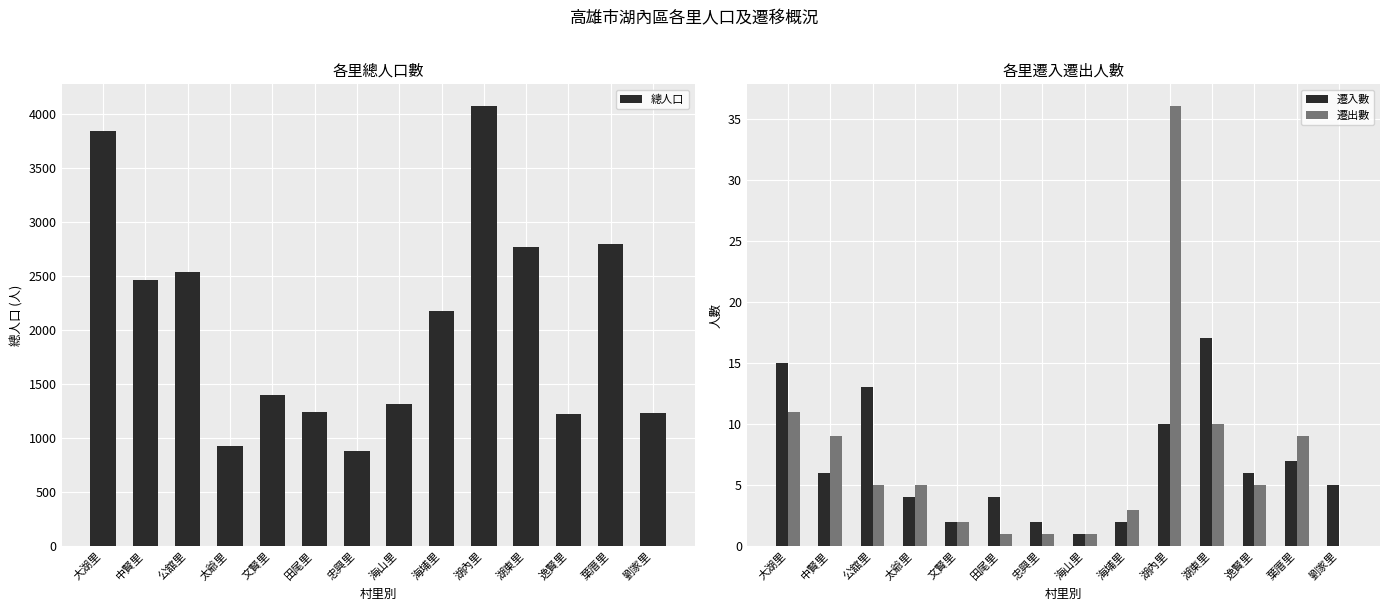

What is the total value across all series at 中賢里?

2478